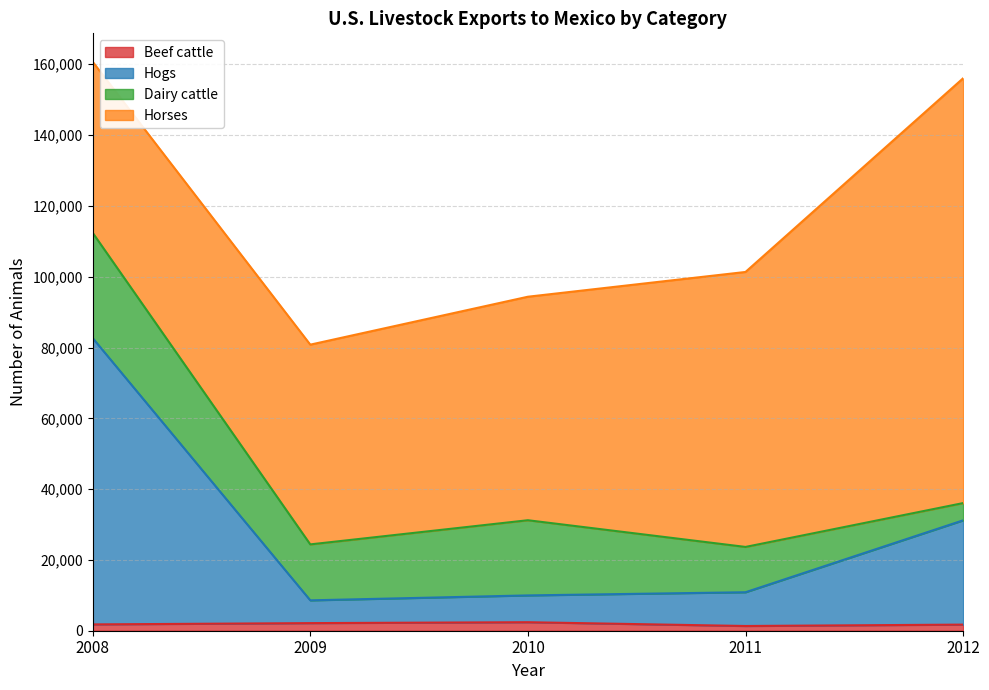

What value does the Beef cattle series have at 2011, to the nearest 10?

1340